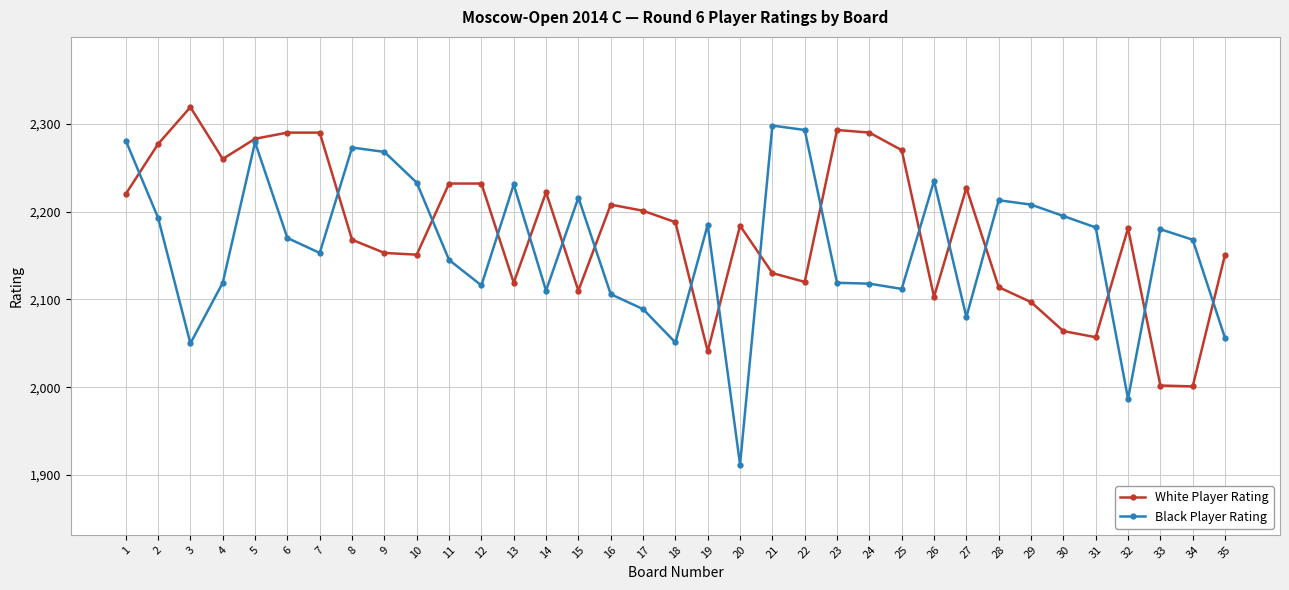

Between which two adjacent categories do Black Player Rating and White Player Rating first intersect?

1 and 2